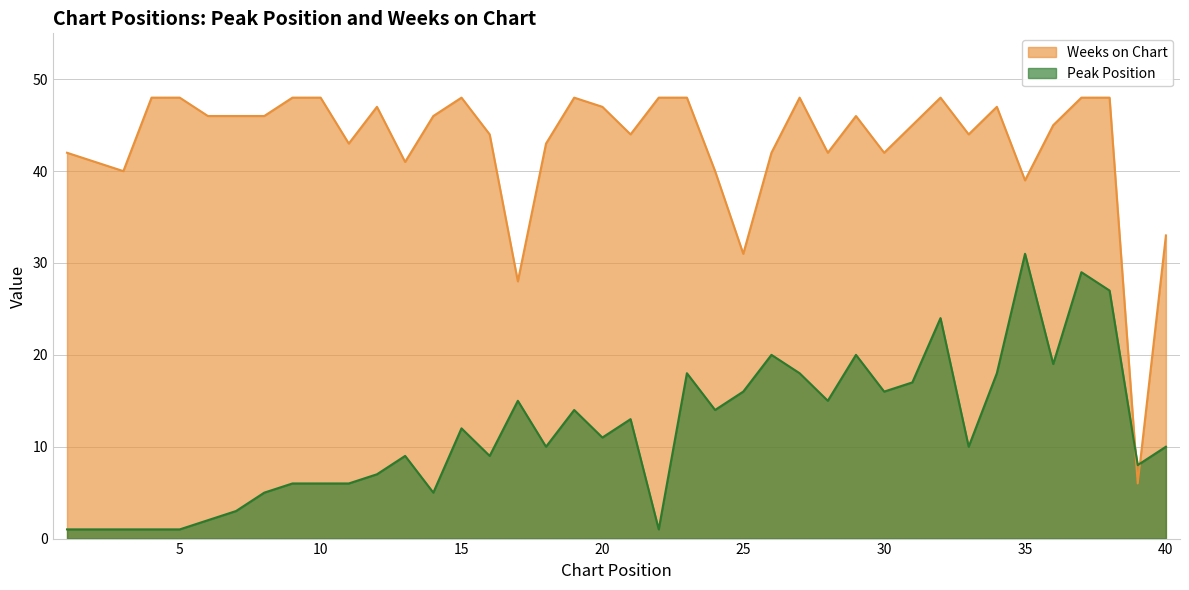

Reading right to left, list all the values displayed in this chart.

Peak Position: 10	8	27	29	19	31	18	10	24	17	16	20	15	18	20	16	14	18	1	13	11	14	10	15	9	12	5	9	7	6	6	6	5	3	2	1	1	1	1	1
Weeks on Chart: 33	6	48	48	45	39	47	44	48	45	42	46	42	48	42	31	40	48	48	44	47	48	43	28	44	48	46	41	47	43	48	48	46	46	46	48	48	40	41	42